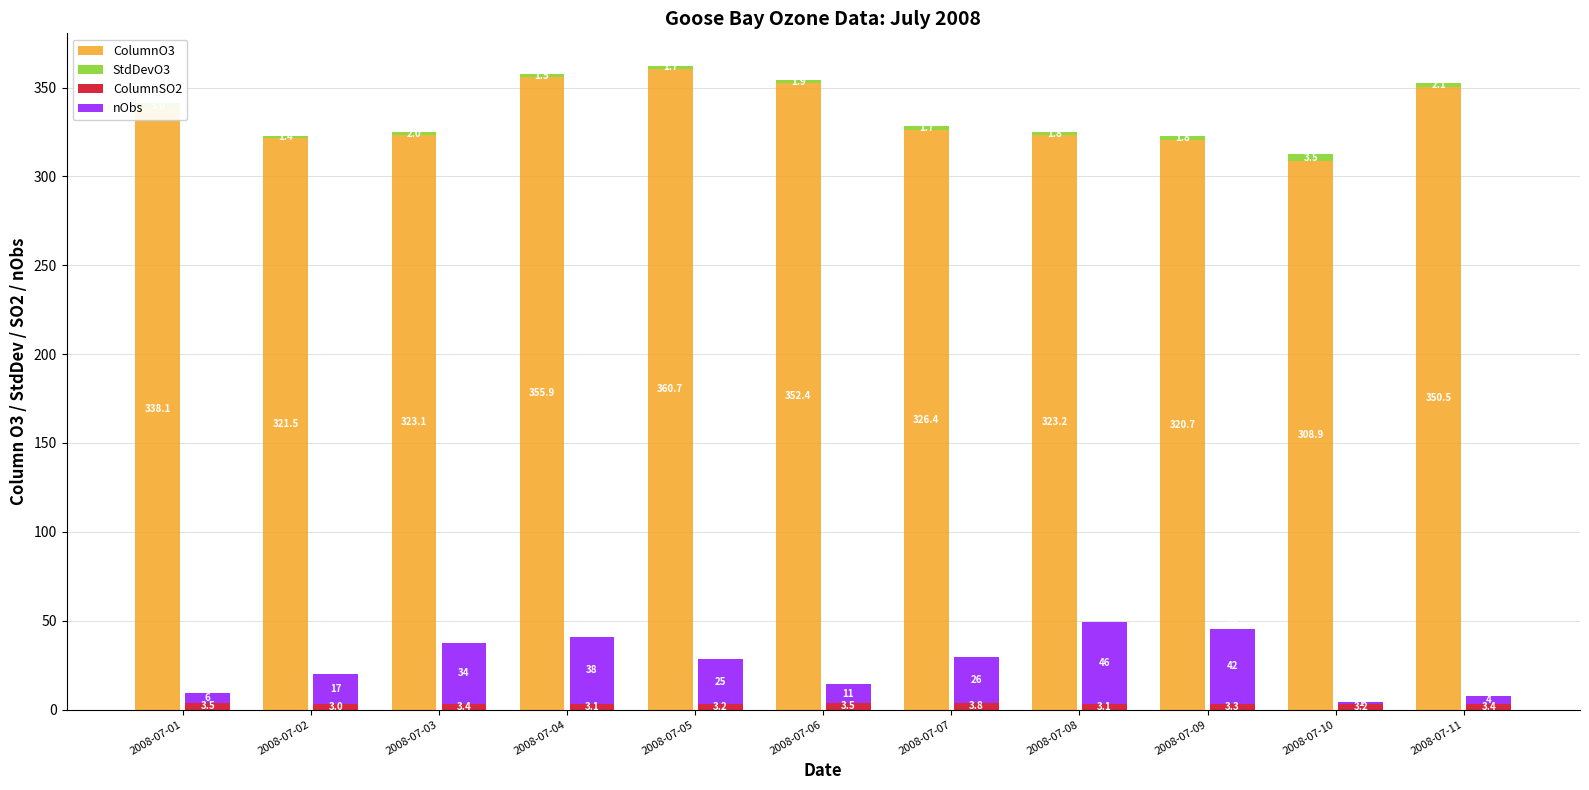

How many data points in nObs are above 25?

5